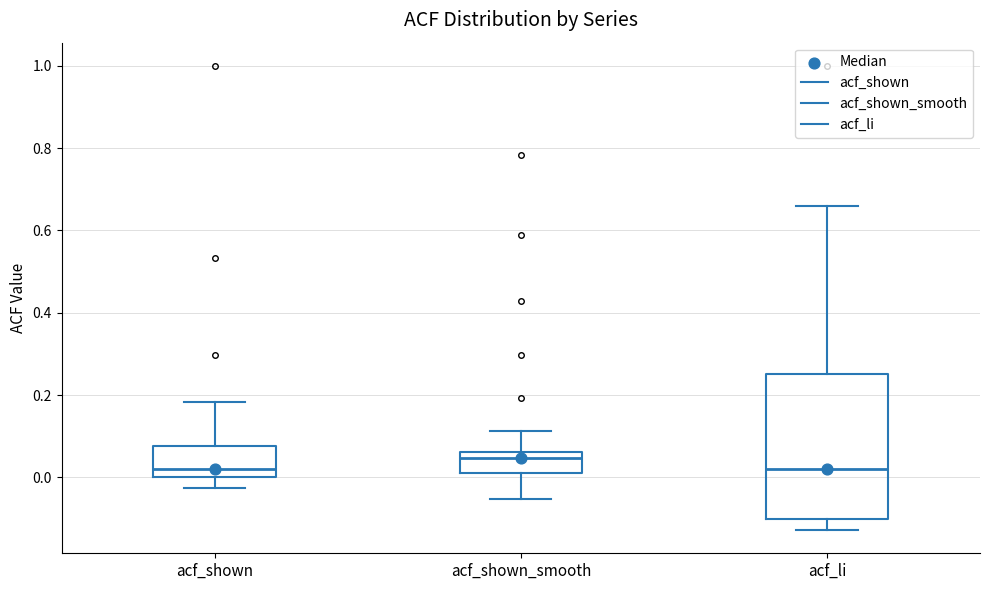

Where is the upper edge of the box for acf_shown on the y-axis? The values are not printed on the chart, so give them approximately, as read against the axis.

0.08